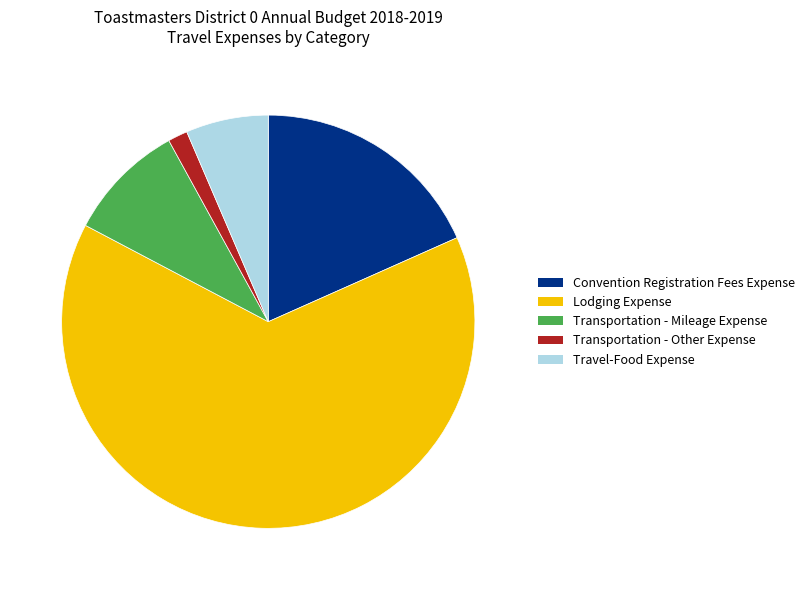

Is it true that Lodging Expense is 64% of the pie?

True